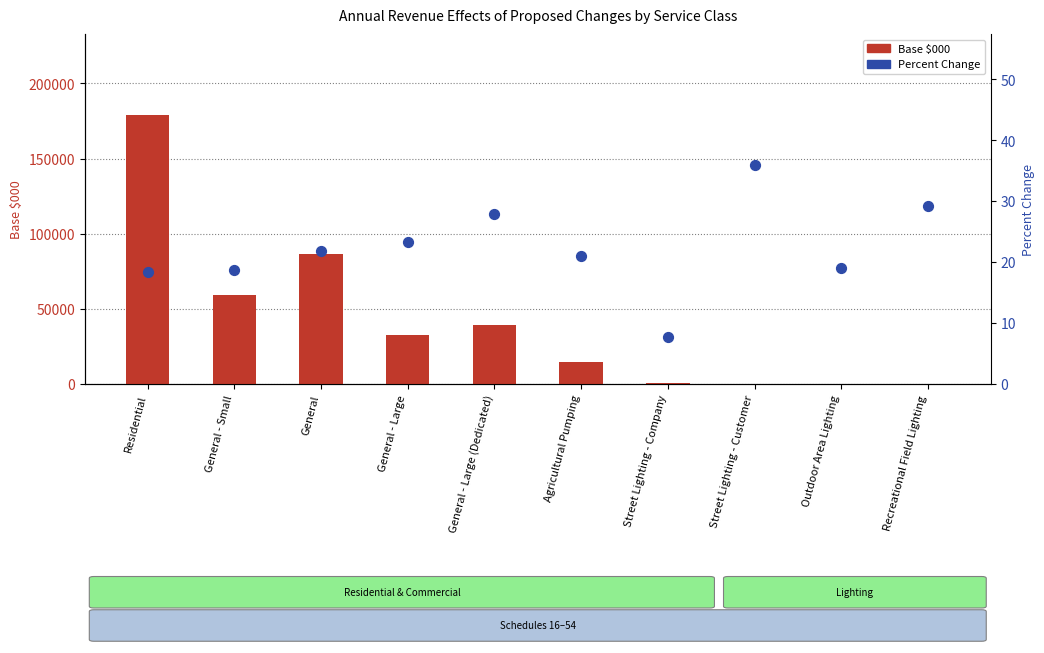

Which series has the largest Y range (max minus min)?

Base $000